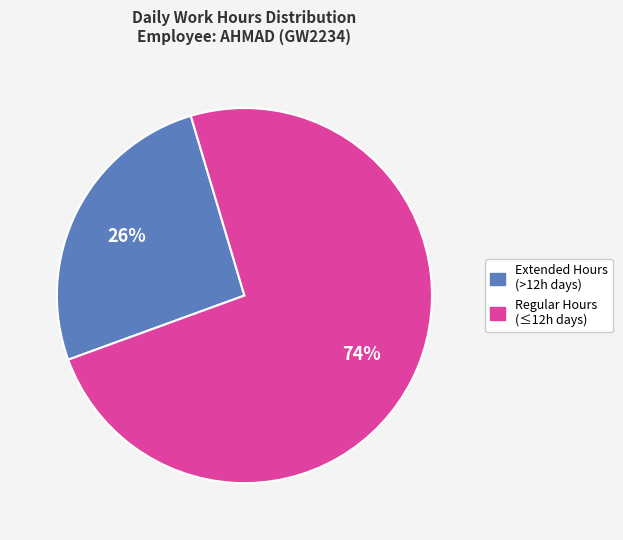

Is there any slice that represents more than half of the pie?

Yes